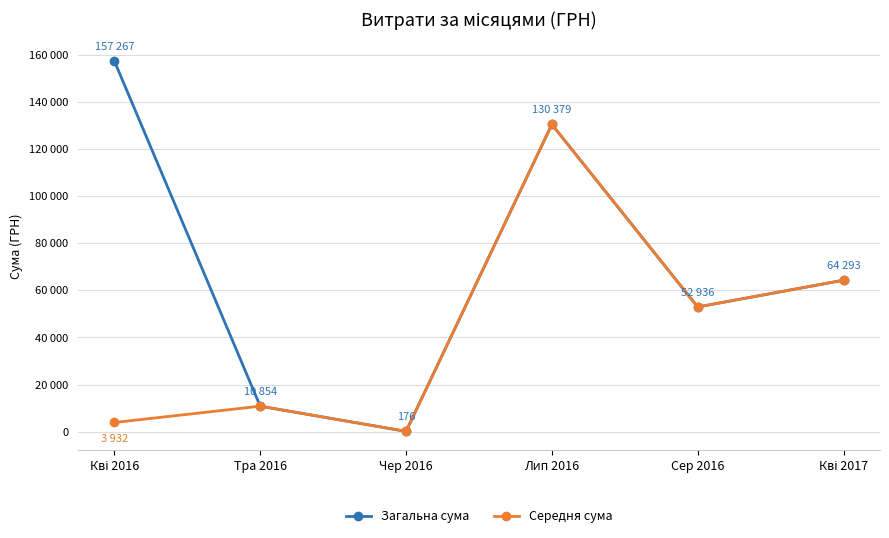

Is it true that Середня сума equals 45511.3 at Лип 2016?

False